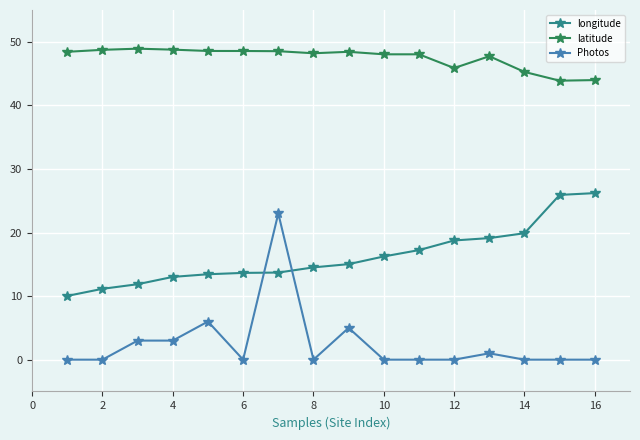

Which series has the widest spread of values?

Photos